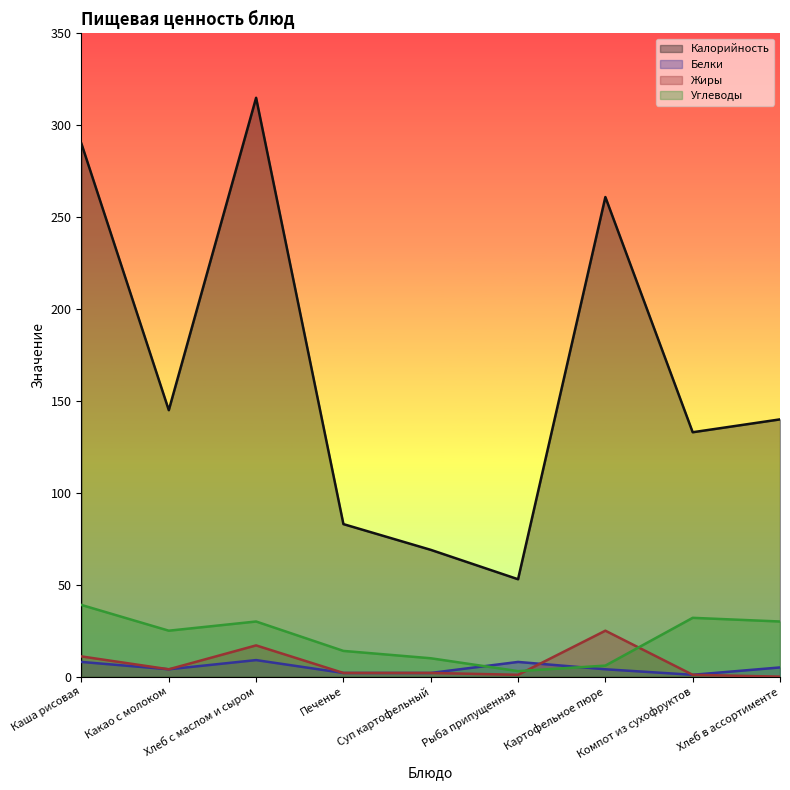

How many series are shown in this chart?

4